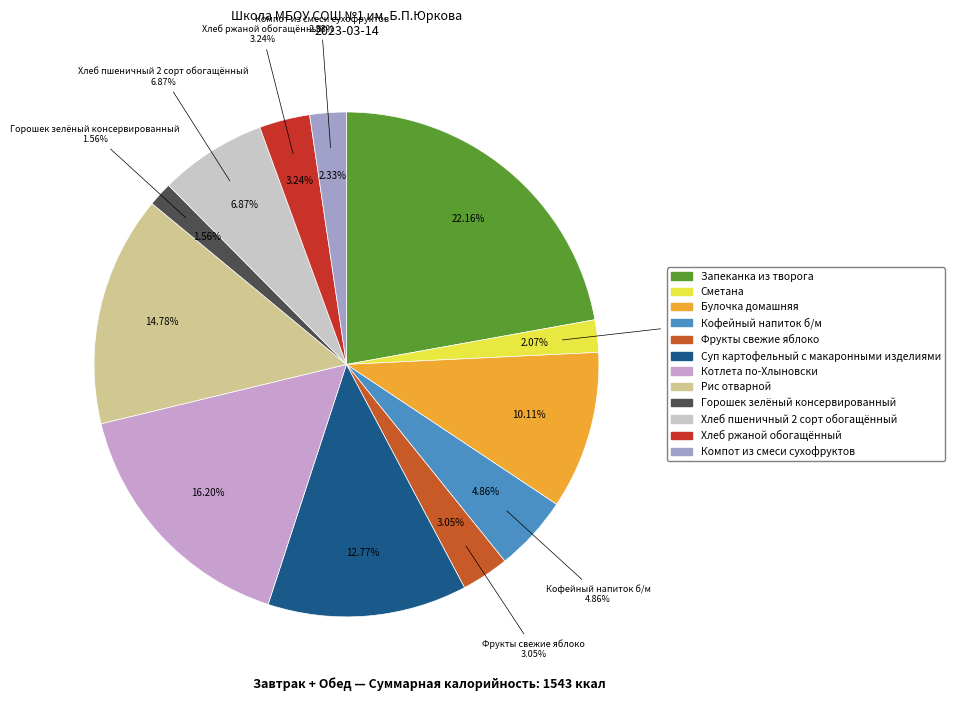

Is it true that Хлеб пшеничный 2 сорт обогащённый is 1% of the pie?

False